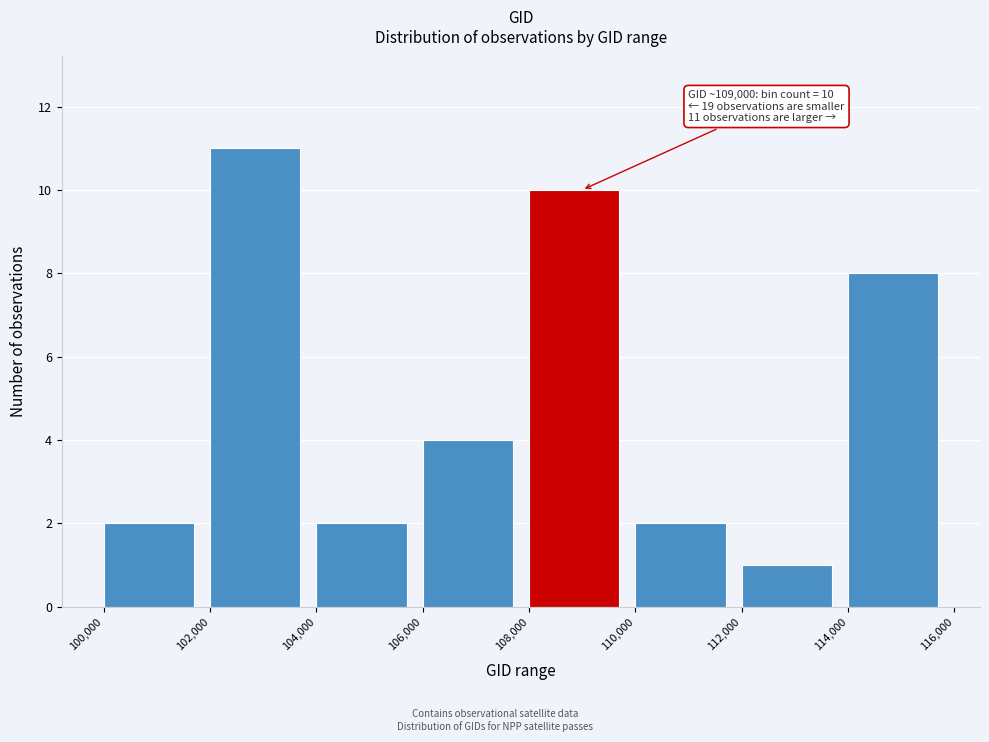

Over which range of the x-axis is the bar tallest?

102,000 to 104,000